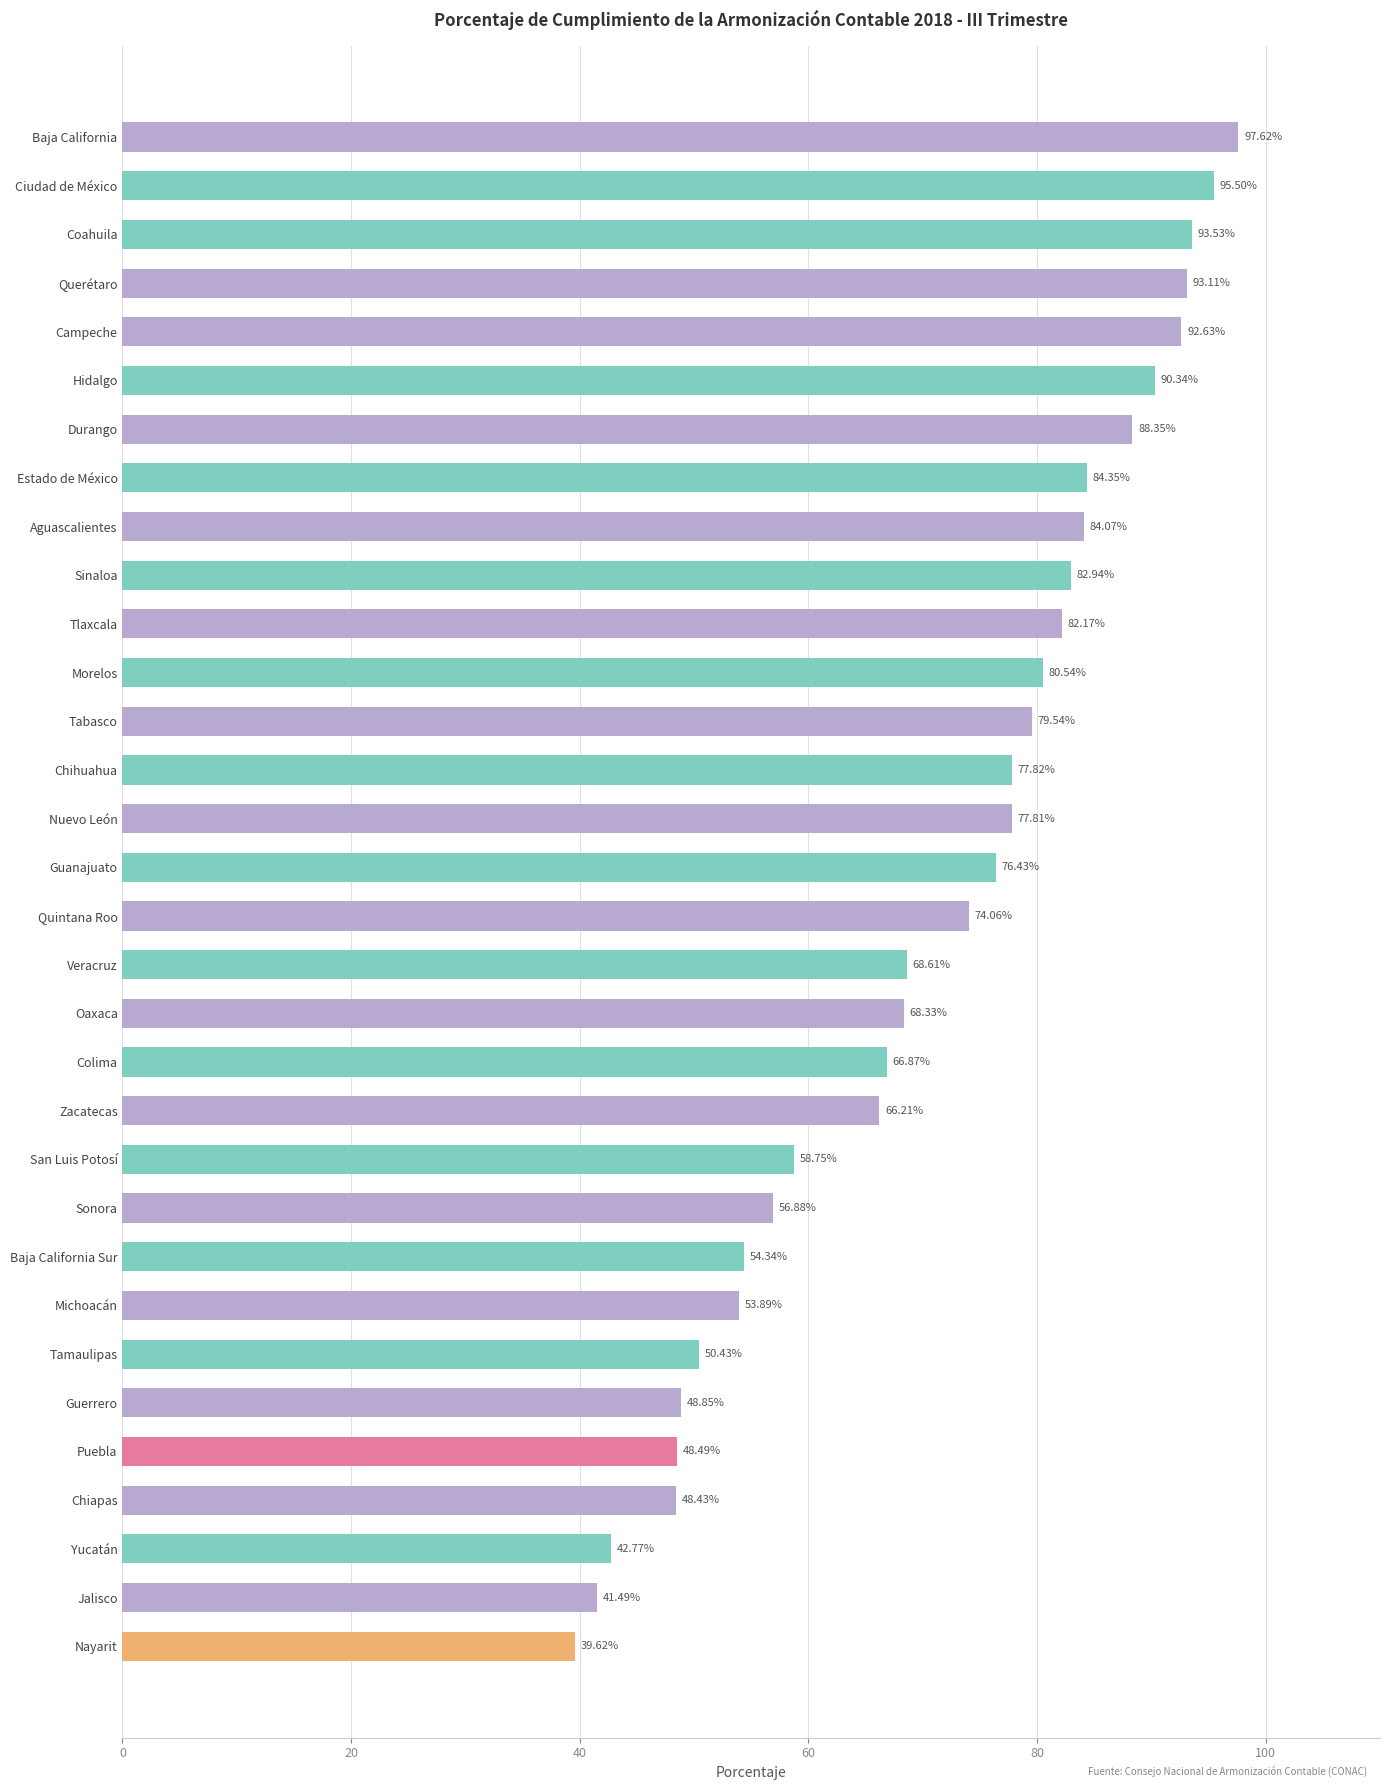

Where is the data nearest to the value 68?

Oaxaca